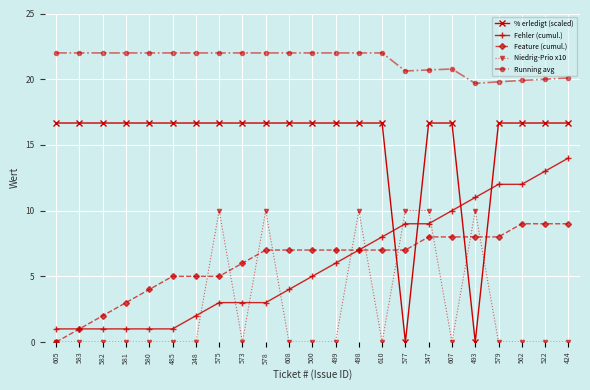

True or false: Running avg has more than 0 points higher than both neighbors.

True